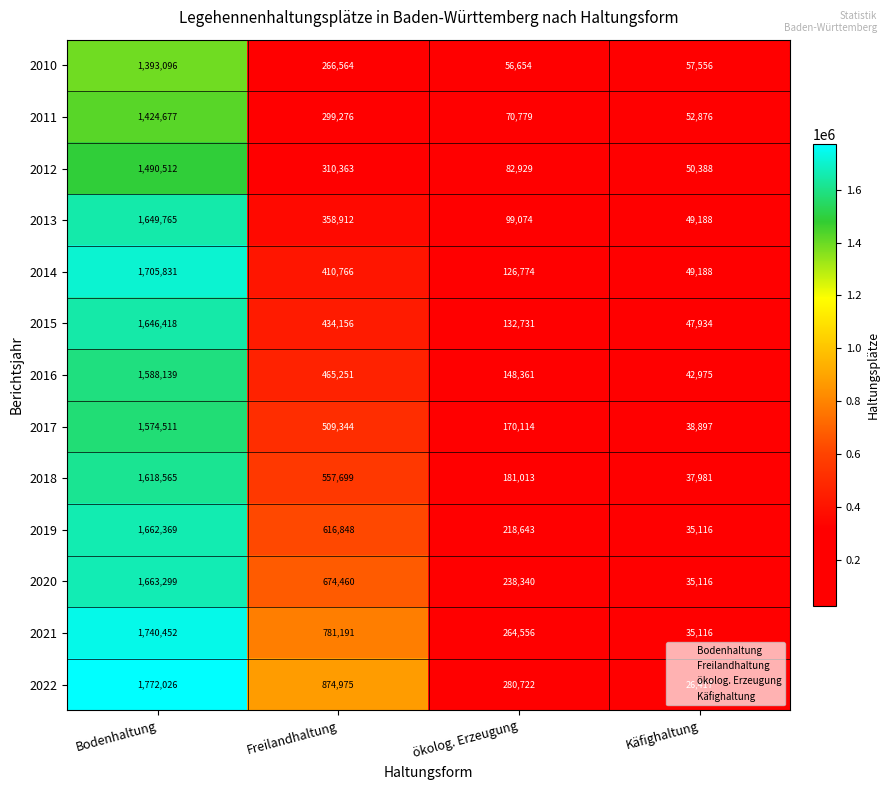

Rank the categories by 2016 value from highest to lowest.

Bodenhaltung, Freilandhaltung, ökolog. Erzeugung, Käfighaltung